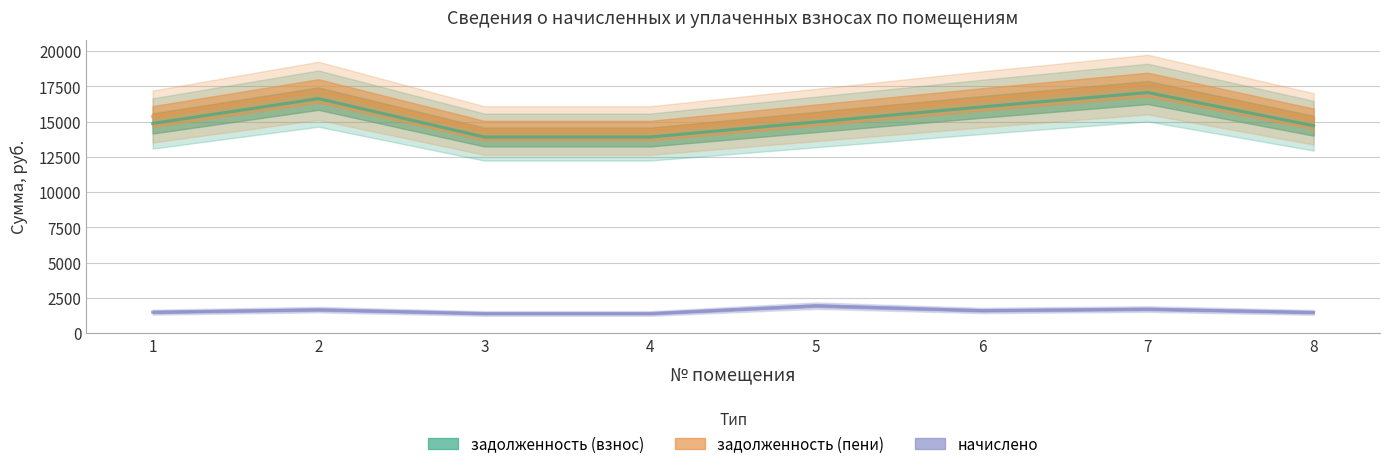

Reading left to right, transcribe all the data shown in this chart.

задолженность (взнос): 14868.5	16633.5	13905.8	13905.8	14975.5	16045.2	17061.5	14708.2
задолженность (пени): 15362.2	17185.8	14367.6	14367.6	15472.8	16578.0	17628.1	15196.6
начислено: 1481.2	1657.0	1385.3	1385.3	1941.2	1598.4	1699.7	1465.2